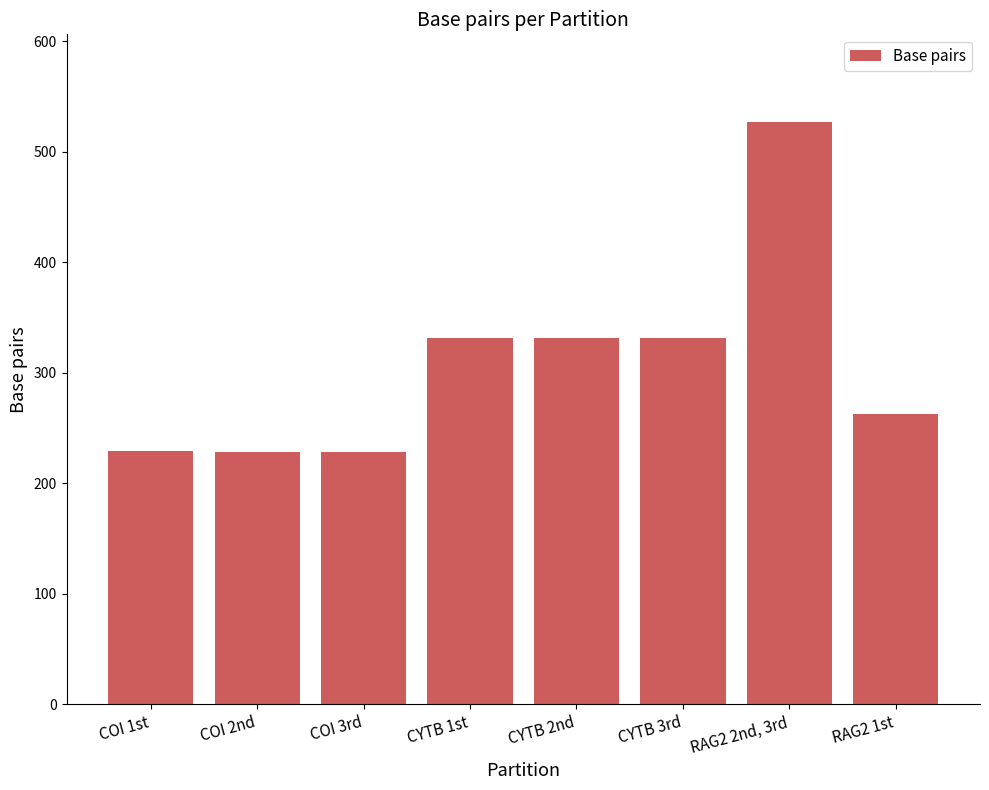

What is the difference between the second highest and minimum values?

103